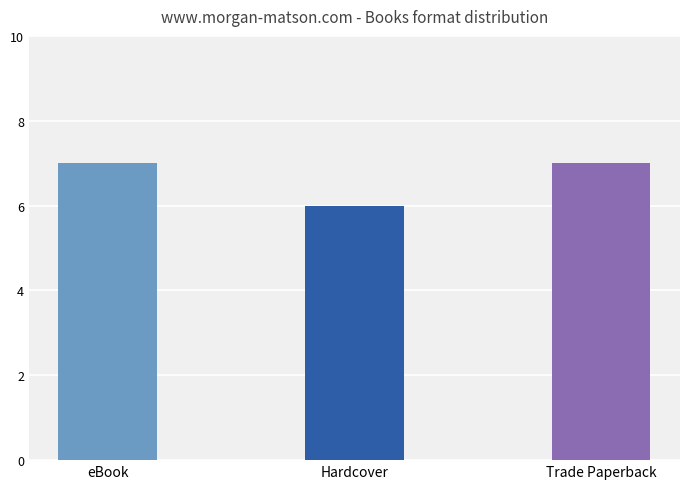

Reading left to right, list all the values displayed in this chart.

7	6	7